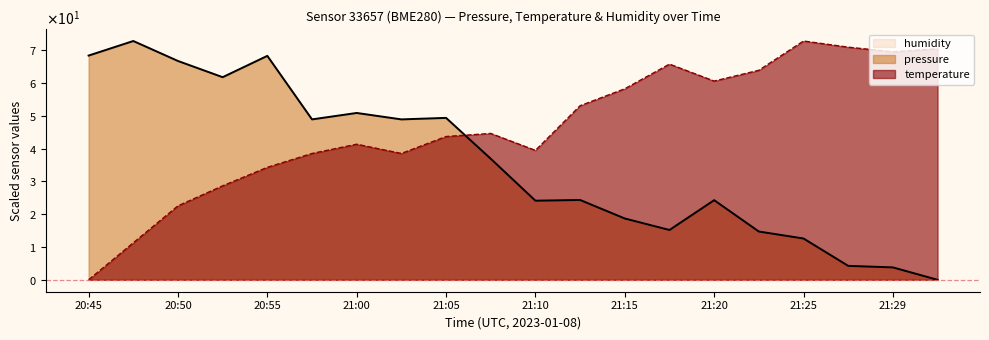

At which category does temperature reach its first local valley?

21:02